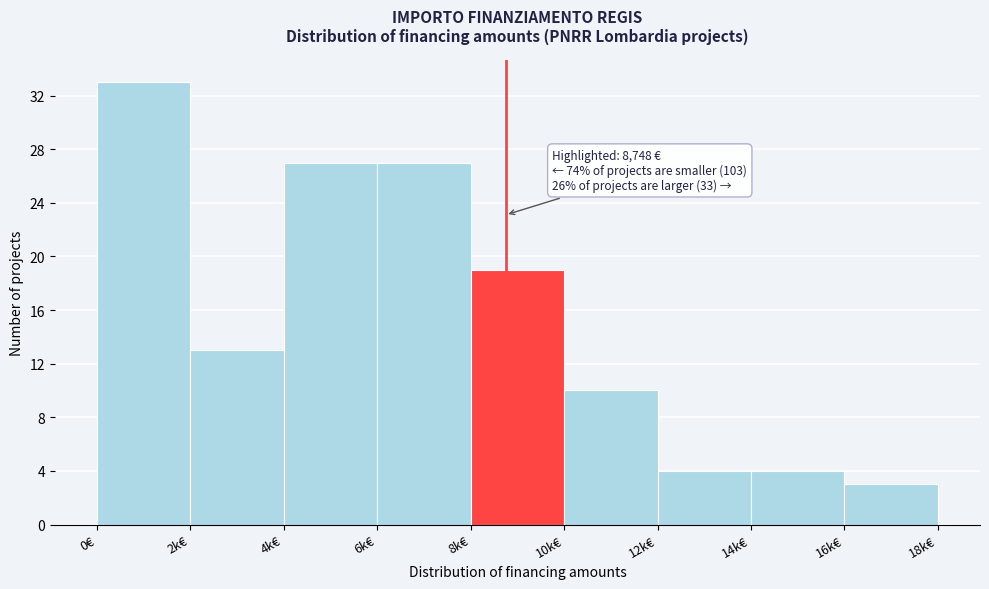

Reading left to right, extract all data points from this chart.

33	13	27	27	19	10	4	4	3